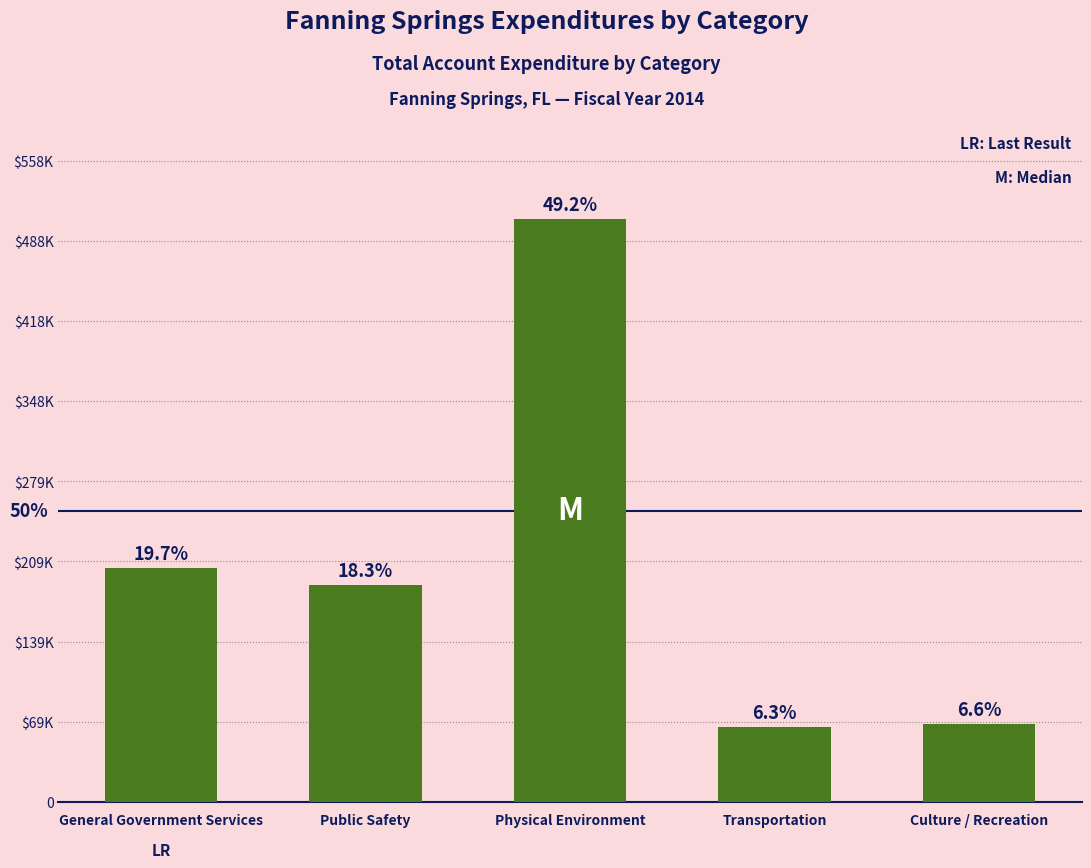

What is the ratio of the value at Transportation to the value at Public Safety?

0.3